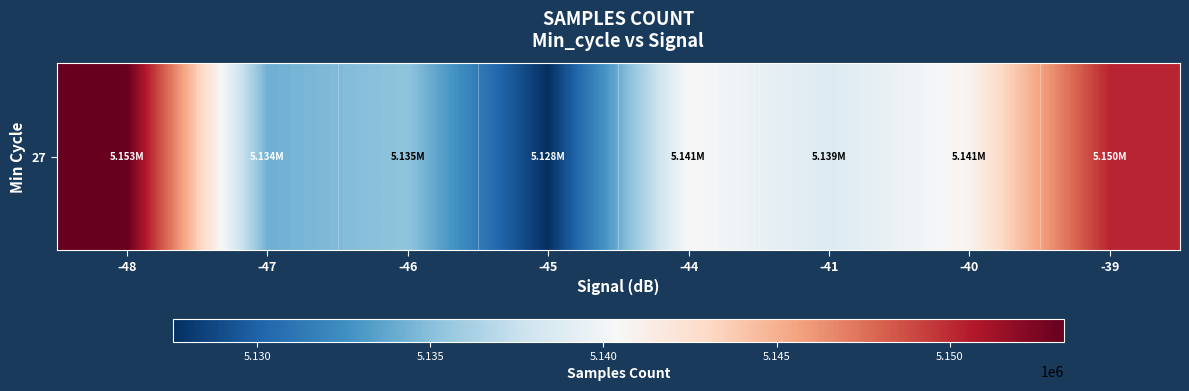

How many data points are less than 5140532?

4